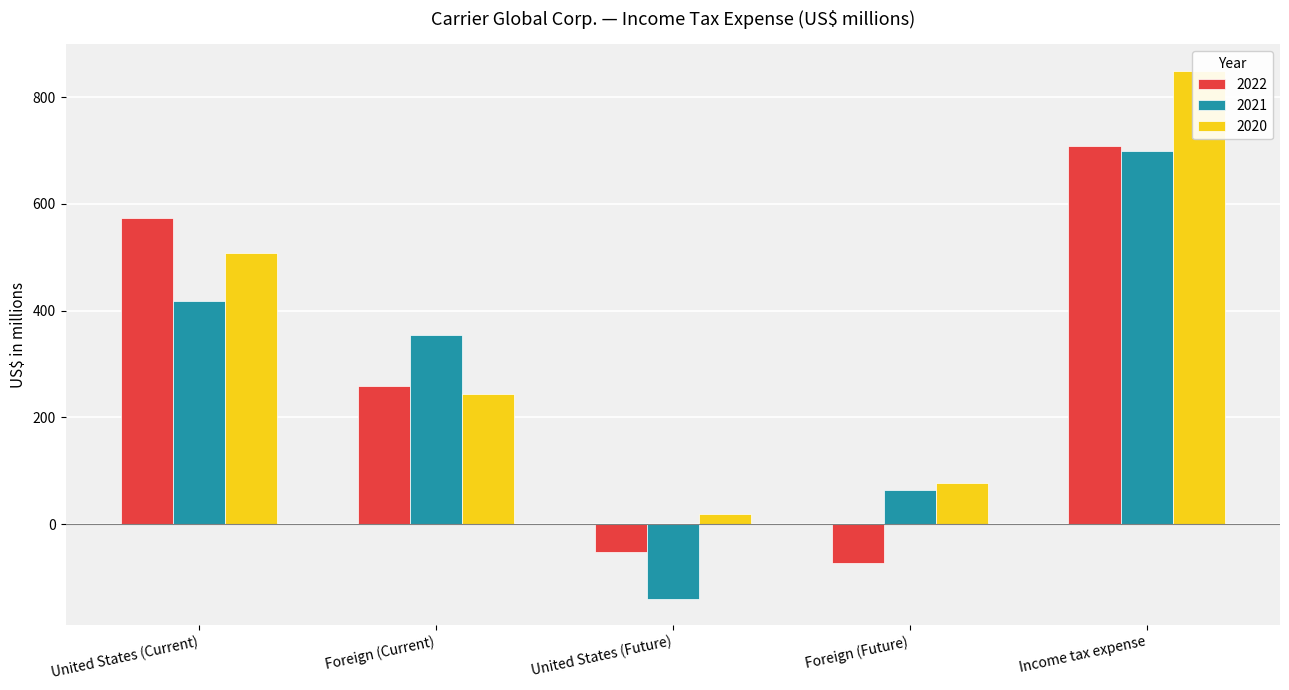

At which label is 2020 closest to 434?

United States (Current)